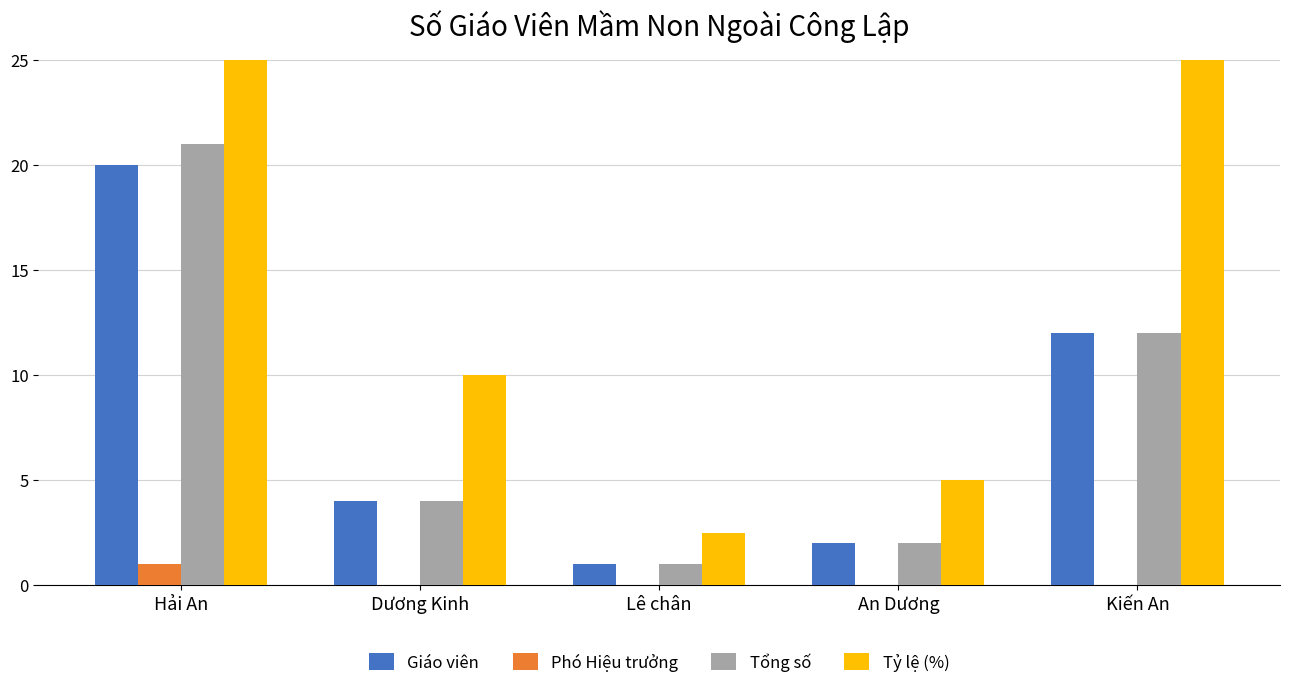

Between Dương Kinh and Kiến An, which is larger?

Kiến An